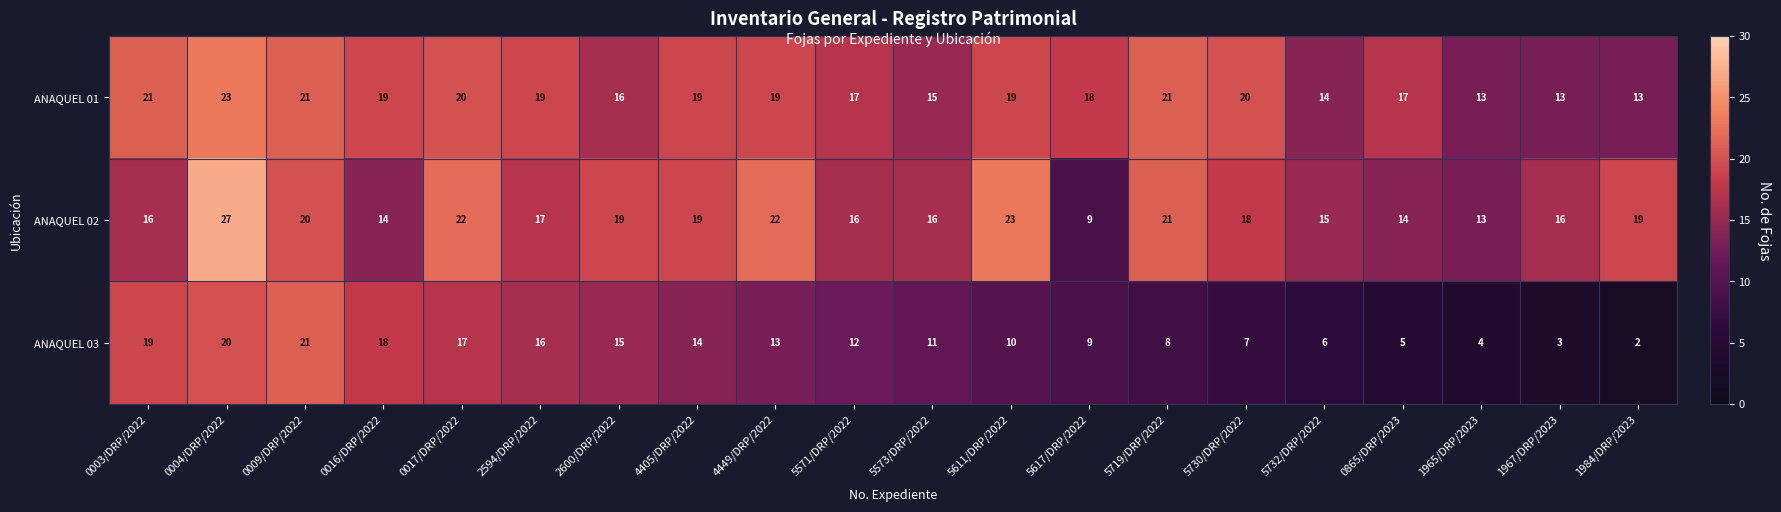

Which series has the largest range (max minus min)?

ANAQUEL 03